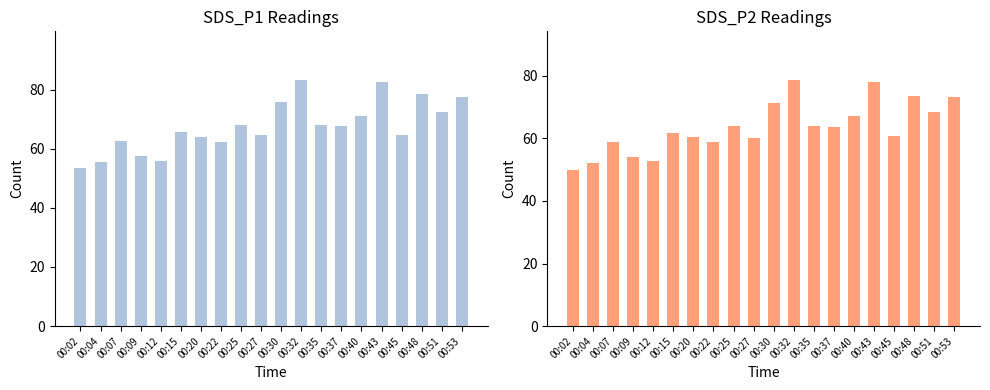

What is the spread (max minus min) of values at 00:30?

4.5